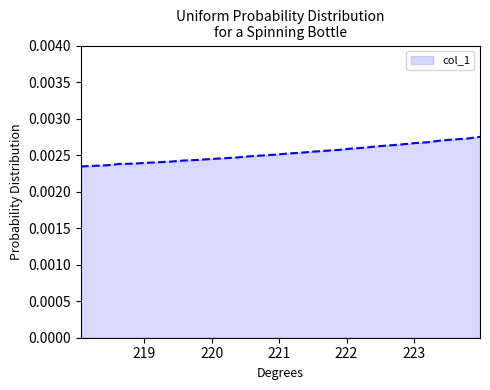

Rank the categories by value from lowest to highest.

218.0596, 218.2508, 218.442, 218.6332, 218.8244, 219.0156, 219.2067, 219.3979, 219.589, 219.7801, 219.9712, 220.1623, 220.3533, 220.5444, 220.7354, 220.9264, 221.1174, 221.3083, 221.4993, 221.6902, 221.8812, 222.0721, 222.263, 222.4538, 222.6447, 222.8355, 223.0264, 223.2172, 223.408, 223.5987, 223.7895, 223.9802